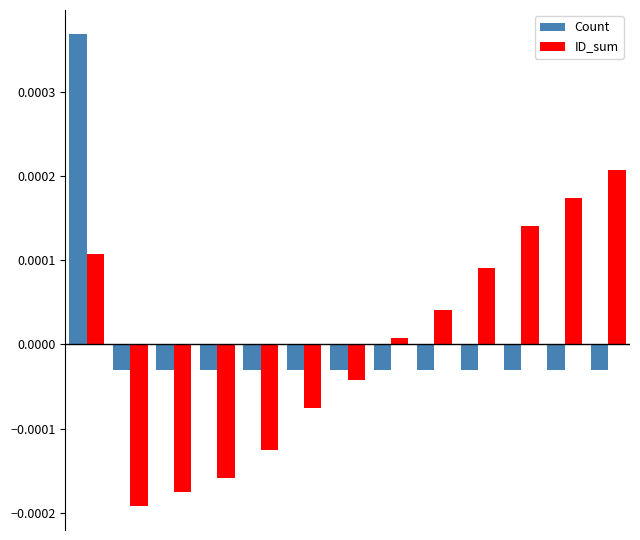

List the series in order of their peak value, lowest first.

ID_sum, Count